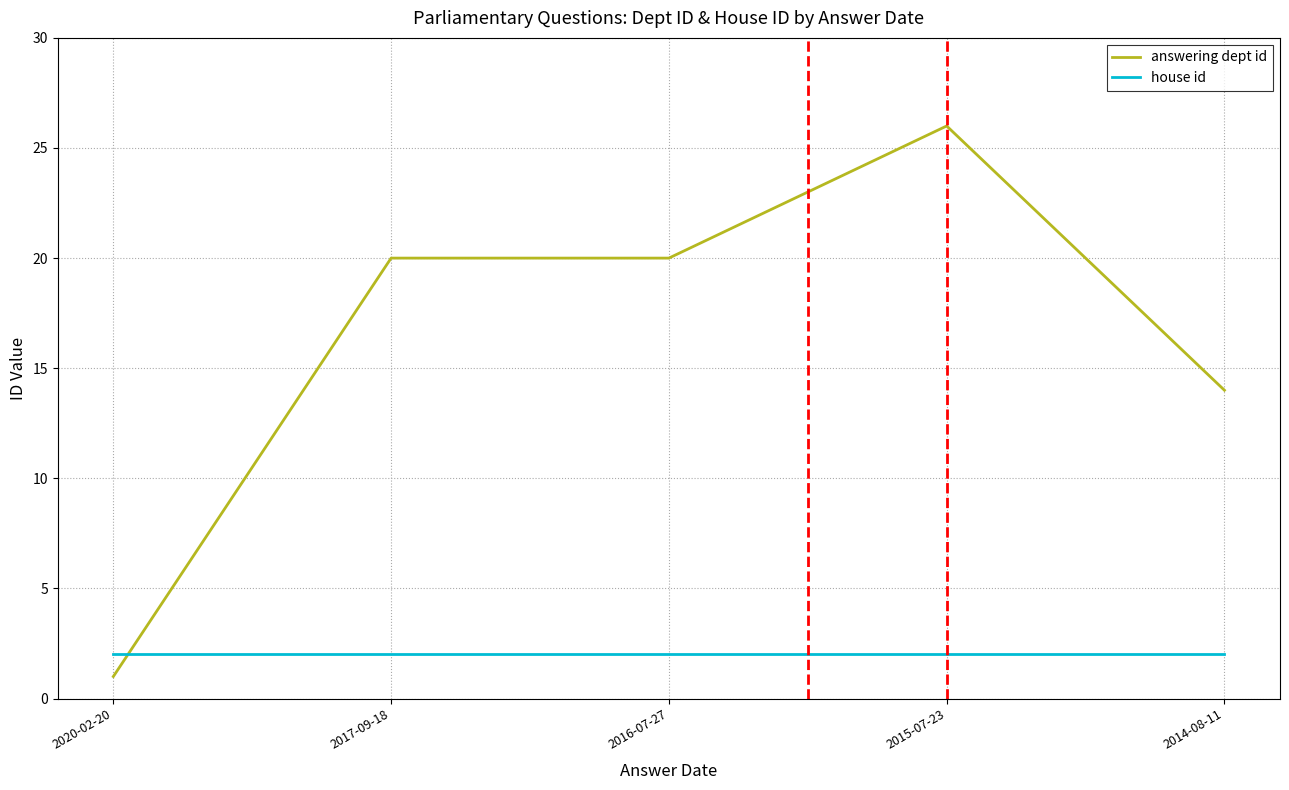

What are all the series names shown in the legend?

answering dept id, house id